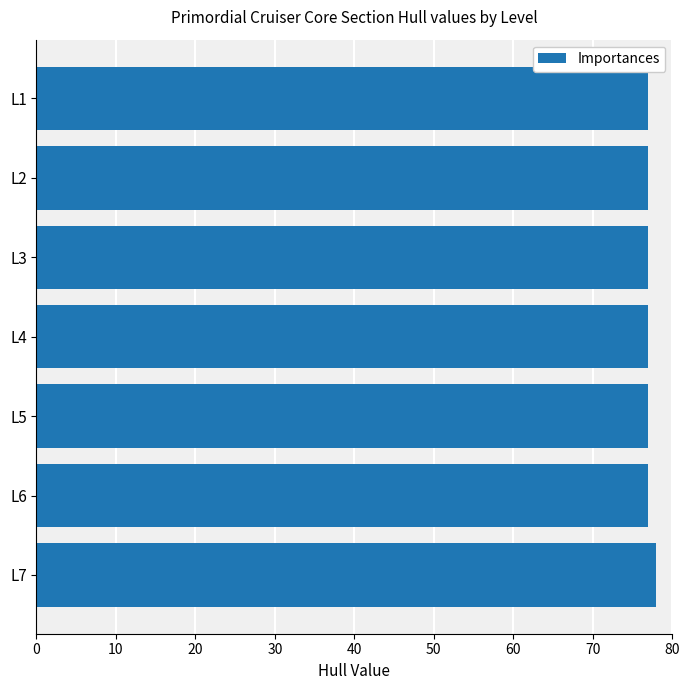

What is the value of the 3rd bar from the top?

77